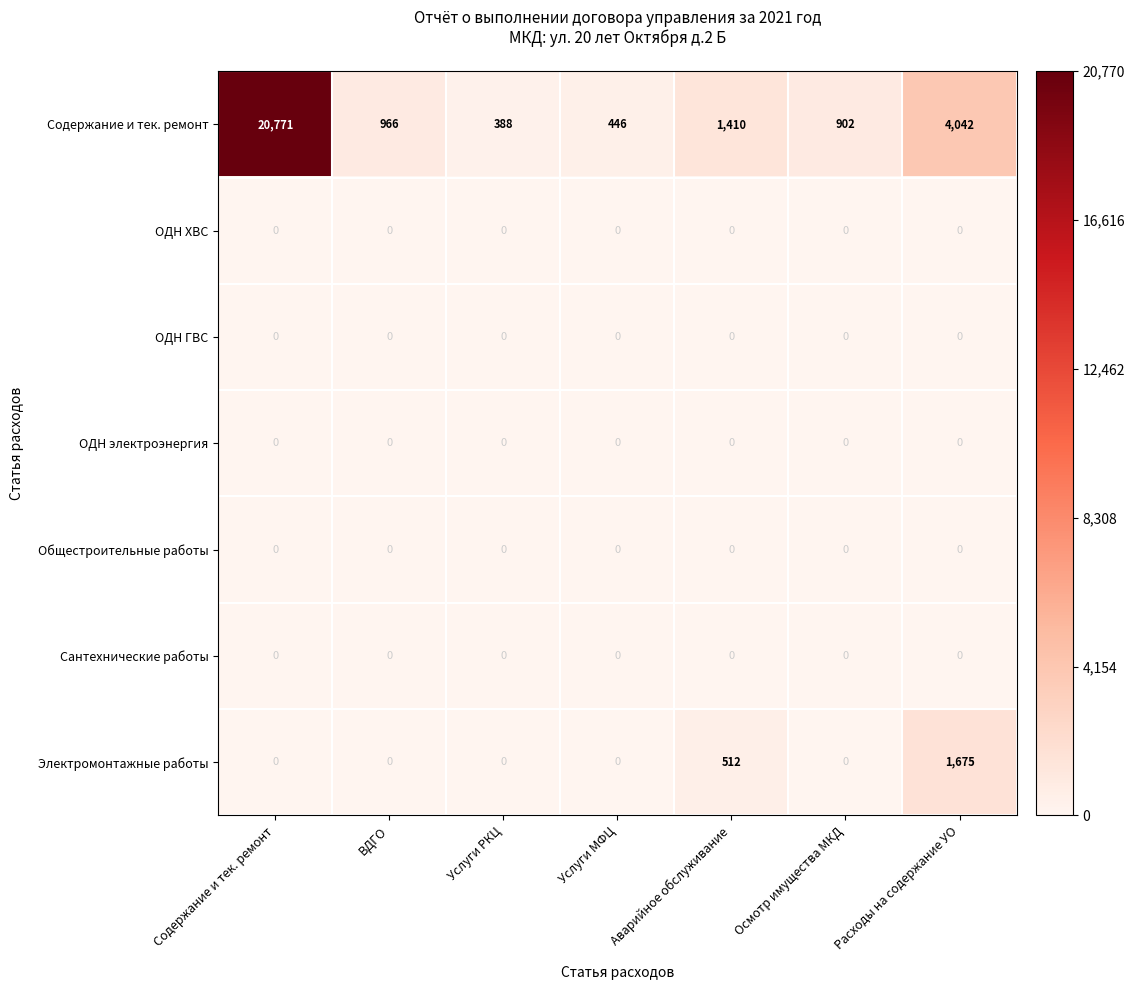

What is the total value across all series at Услуги РКЦ?

388